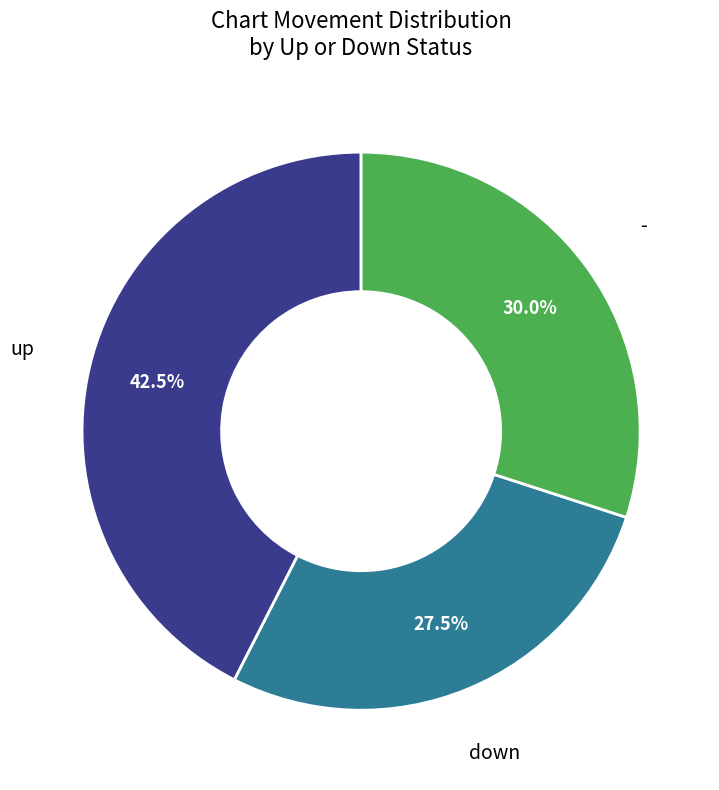

How many segments does this pie chart have?

3